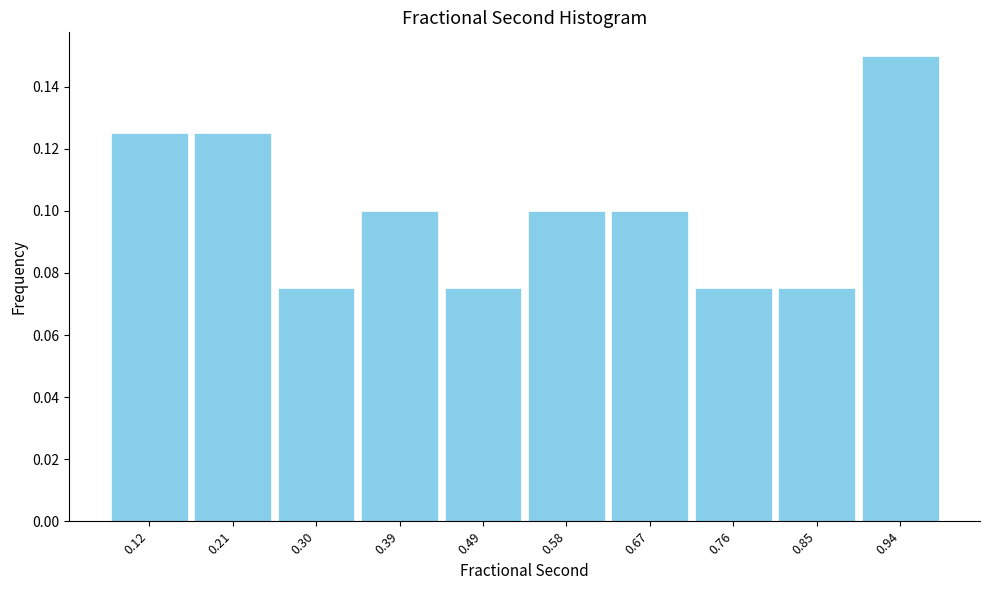

Reading left to right, transcribe this chart: for each bar, give the range it covers on the x-axis and its height. Neither the bar edges nor the heights are printed on the chart, so give them approximately, as read against the axes.

0.07 to 0.17: 0.126
0.17 to 0.26: 0.126
0.26 to 0.35: 0.076
0.35 to 0.44: 0.100
0.44 to 0.53: 0.076
0.53 to 0.62: 0.100
0.62 to 0.71: 0.100
0.71 to 0.81: 0.076
0.81 to 0.90: 0.076
0.90 to 0.99: 0.150